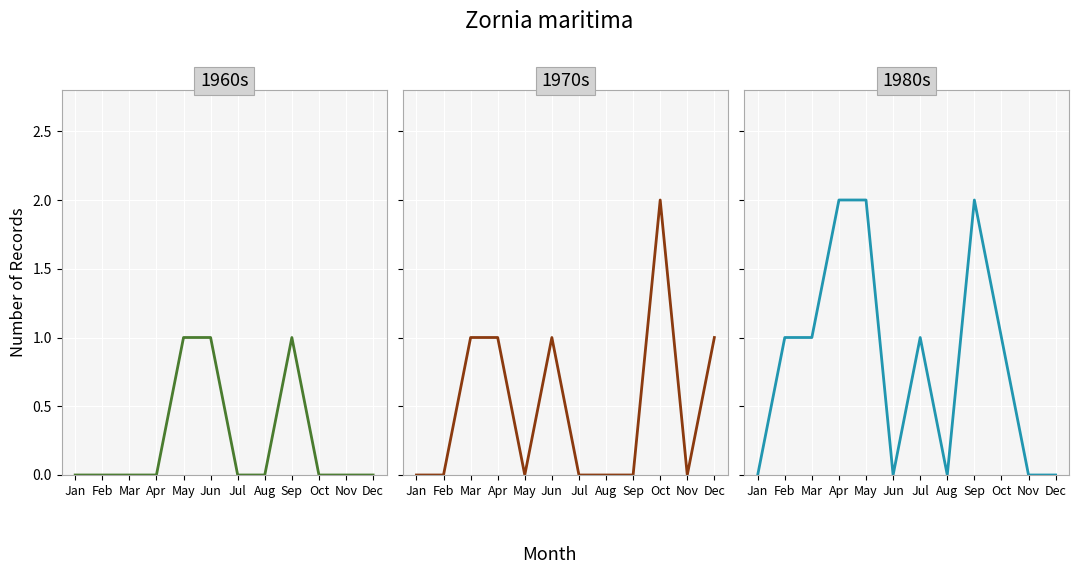

Where do 1960s and 1970s first cross each other?

Apr and May